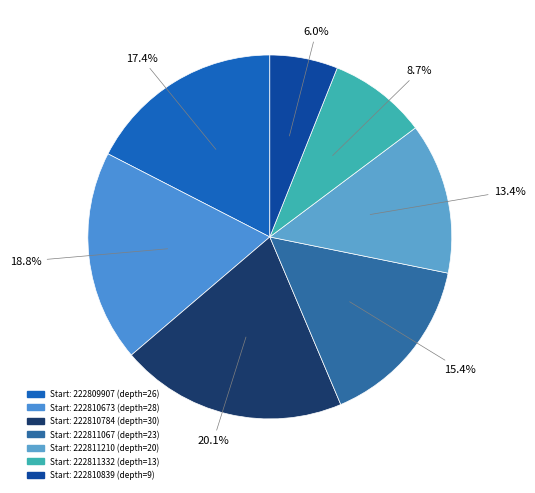

Rank the categories by value from lowest to highest.

222810839, 222811332, 222811210, 222811067, 222809907, 222810673, 222810784